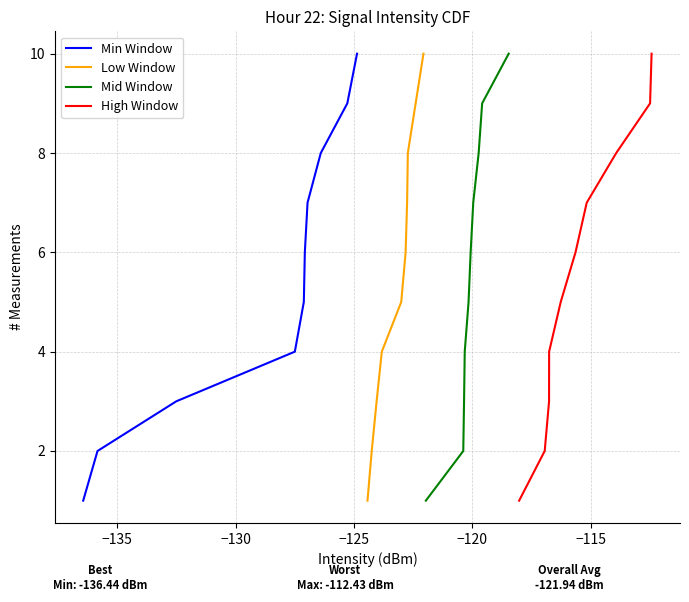

True or false: Min Window has a value of 5 at −130.

False